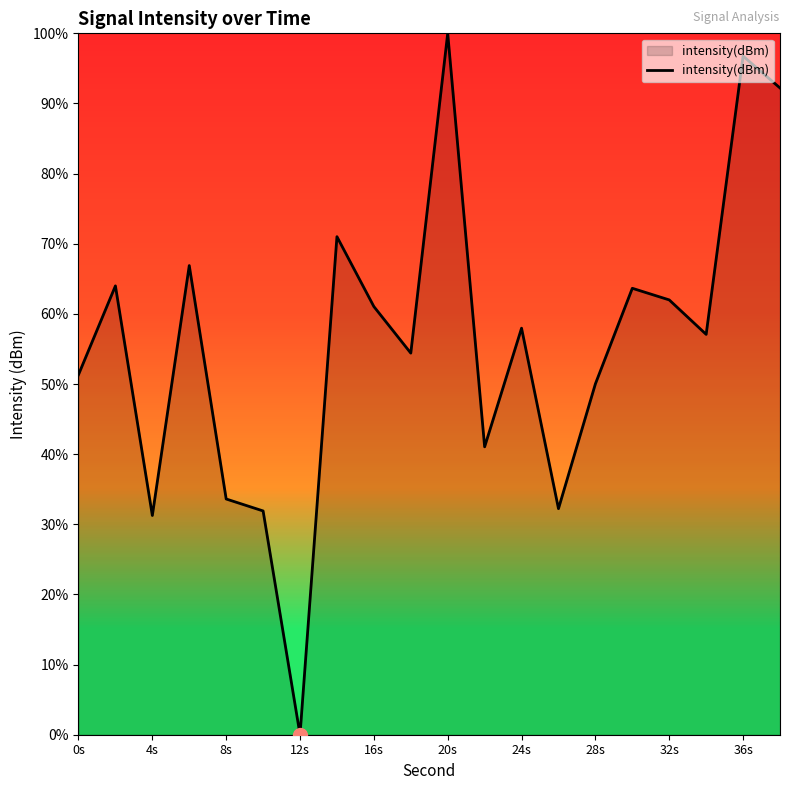

True or false: there are more than 2 points higher than both neighbors.

True